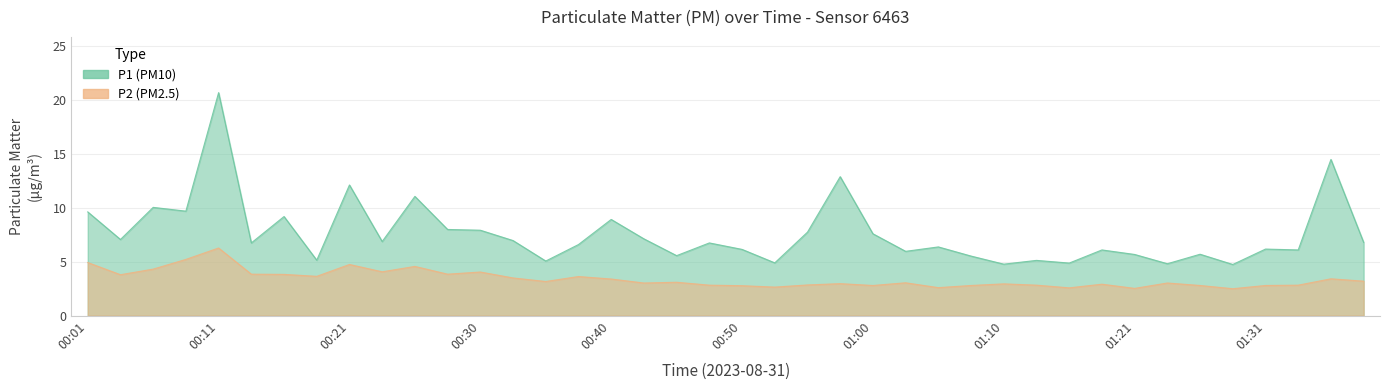

List the series in order of their overall mean, lowest first.

P2, P1